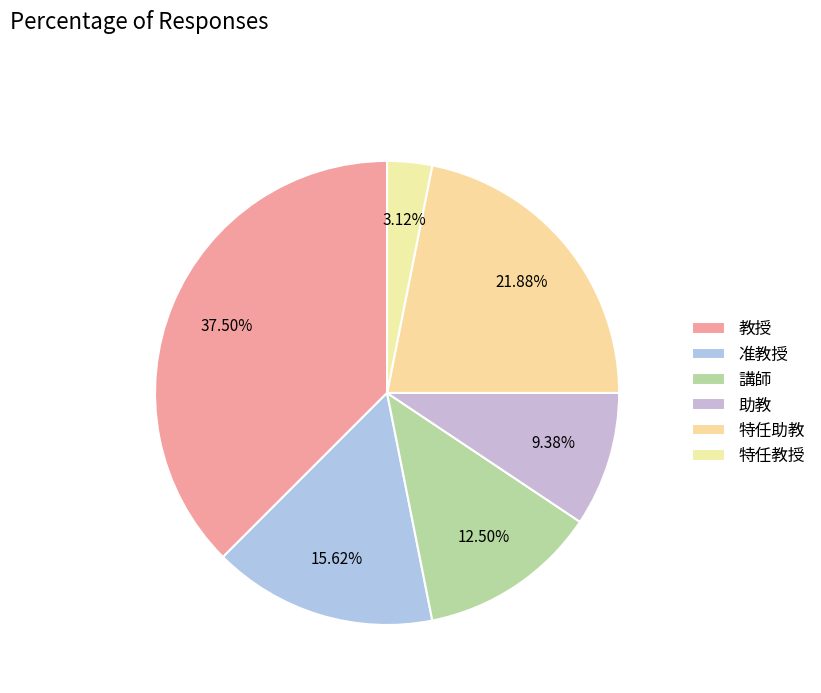

The 特任助教 slice represents 35% of the pie. True or false?

False